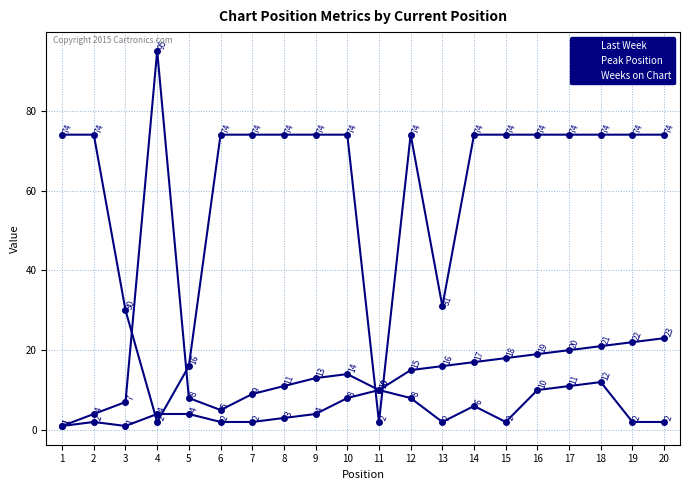

Where does the Peak Position series first go above 4?

10